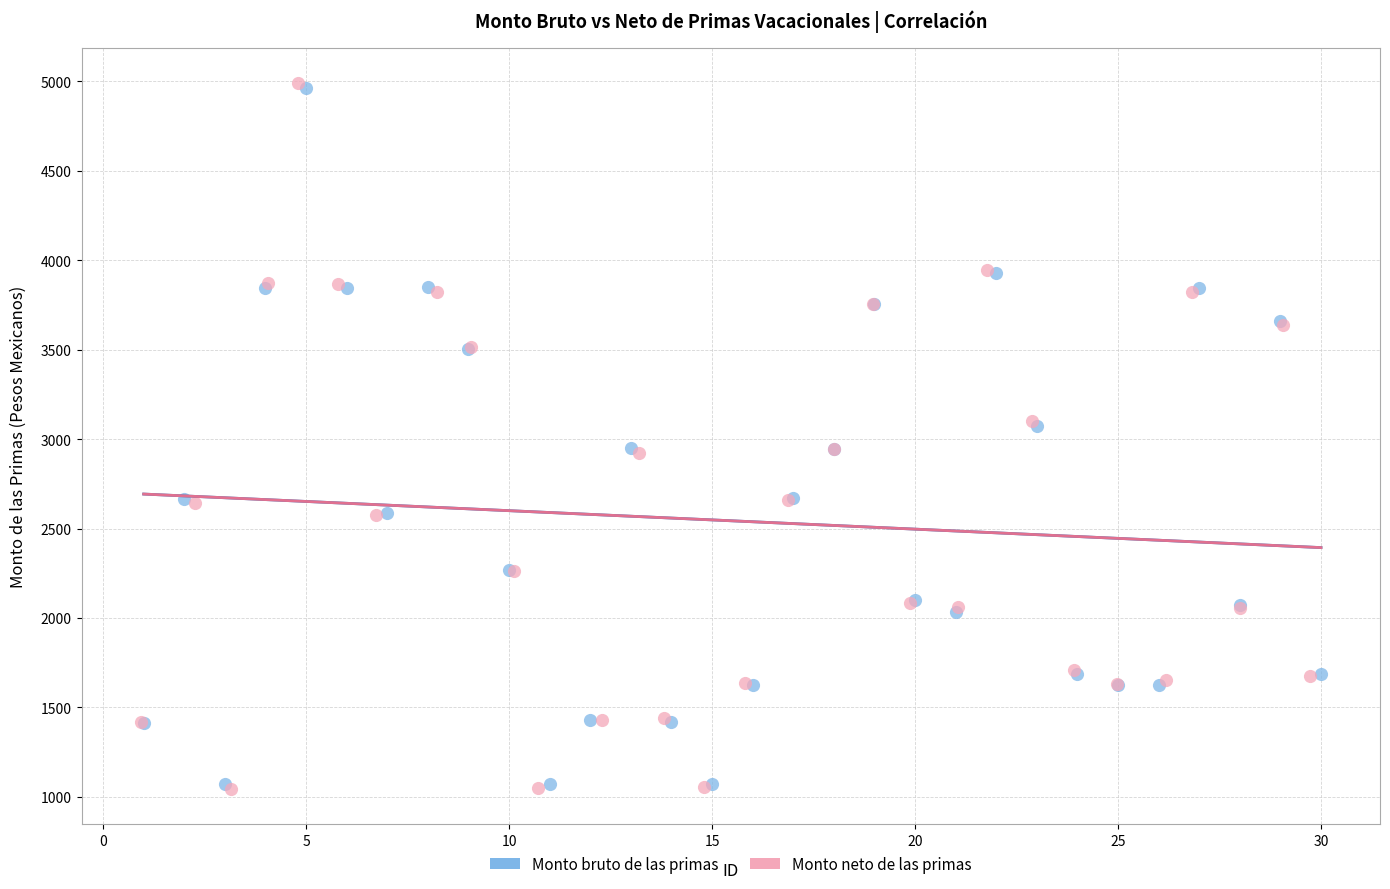

Which series has the largest Y range (max minus min)?

Monto neto de las primas